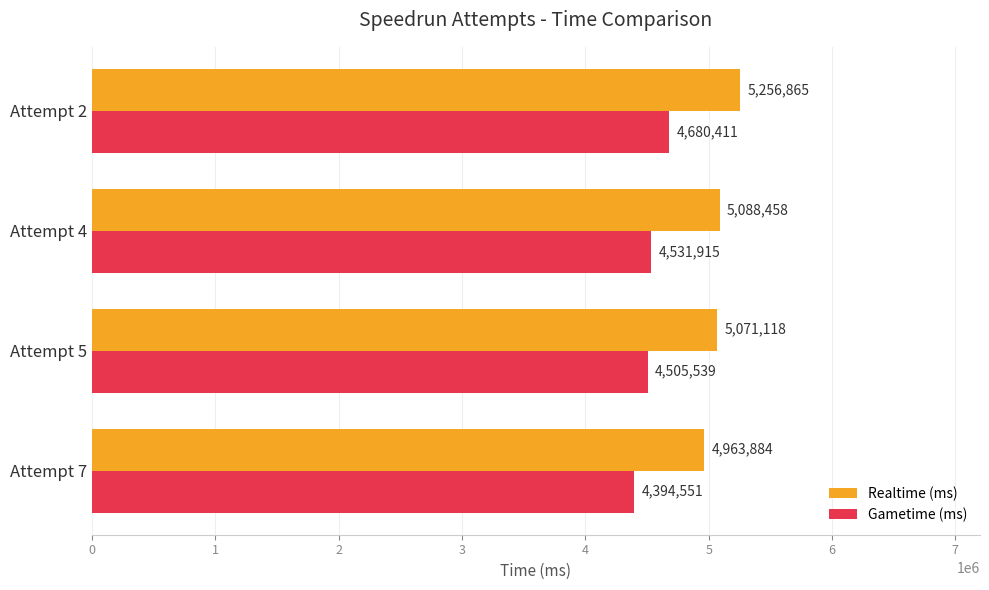

Rank the series by their maximum value, from lowest to highest.

Gametime (ms), Realtime (ms)